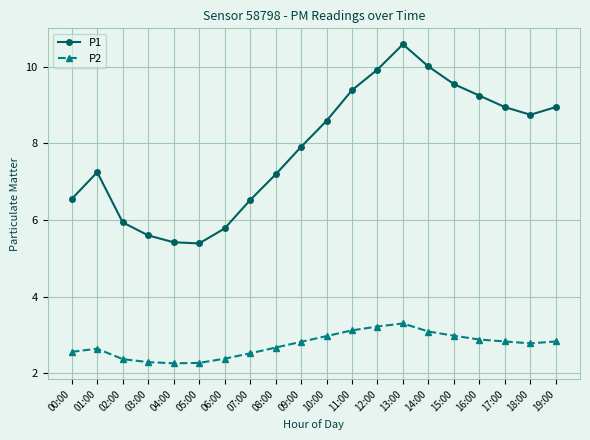

What is the difference between the P1 values at 06:00 and 15:00?

3.8